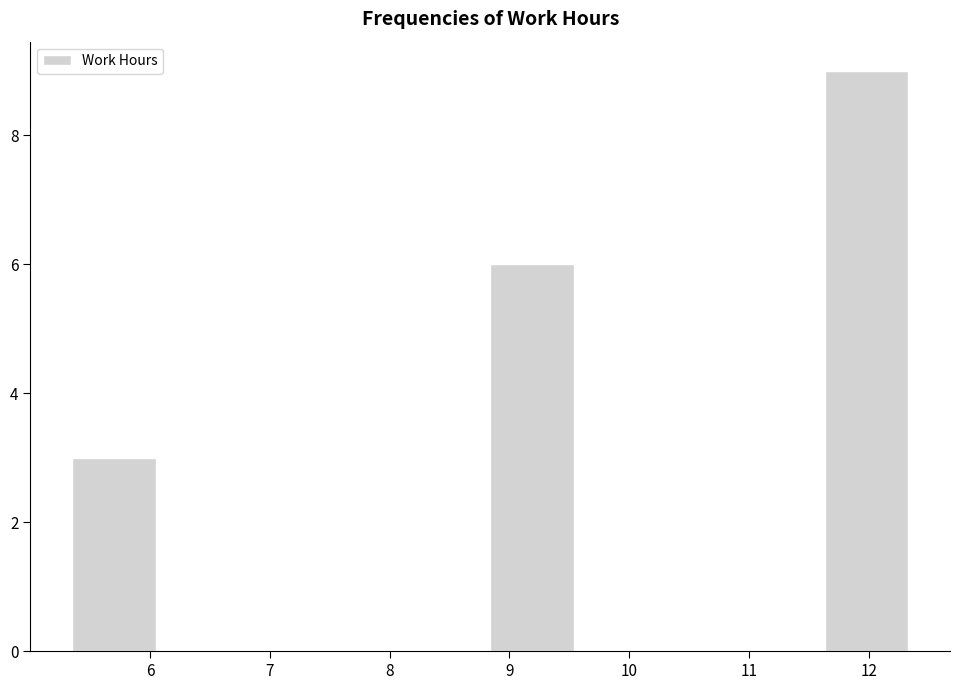

Reading left to right, transcribe this chart: for each bar, give the range it covers on the x-axis and its height. Neither the bar edges nor the heights are printed on the chart, so give them approximately, as read against the axes.

5.4 to 6.0: 3
6.0 to 6.7: 0
6.7 to 7.4: 0
7.4 to 8.1: 0
8.1 to 8.8: 0
8.8 to 9.5: 6
9.5 to 10.2: 0
10.2 to 10.9: 0
10.9 to 11.6: 0
11.6 to 12.3: 9